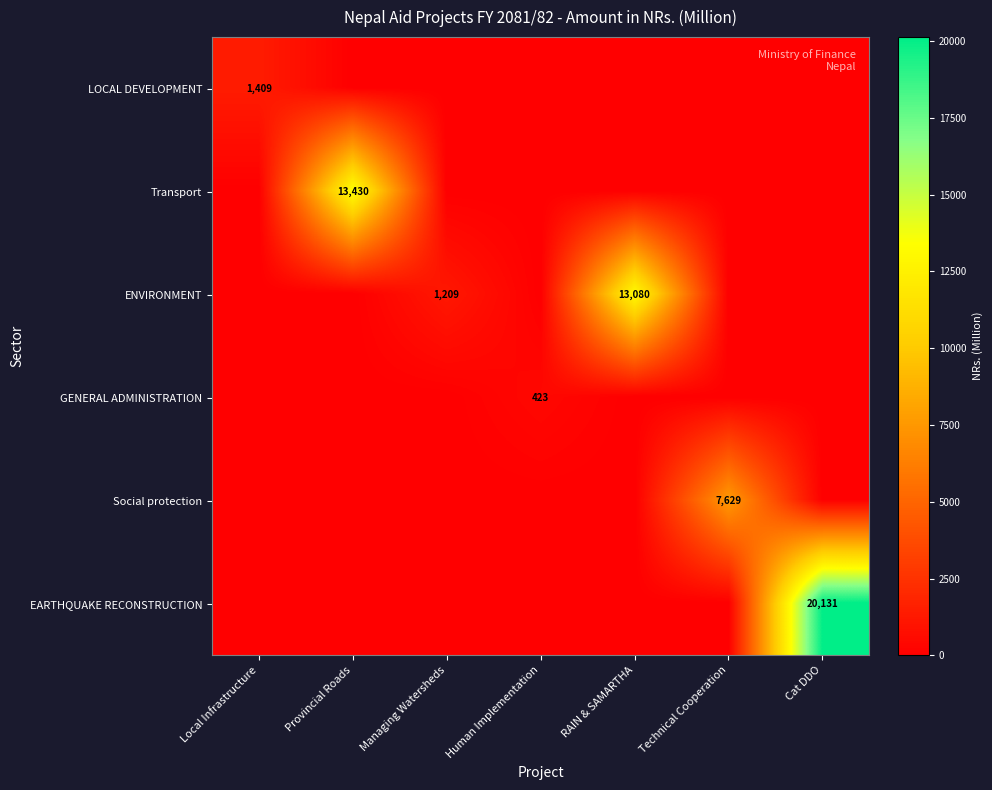

List the series in order of their peak value, highest first.

EARTHQUAKE RECONSTRUCTION, Transport, ENVIRONMENT, Social protection, LOCAL DEVELOPMENT, GENERAL ADMINISTRATION